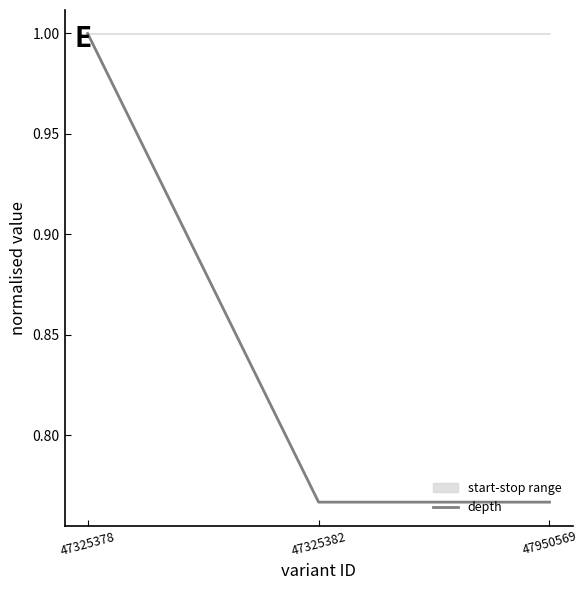

At which category does the chart reach its peak across all series?

47325378